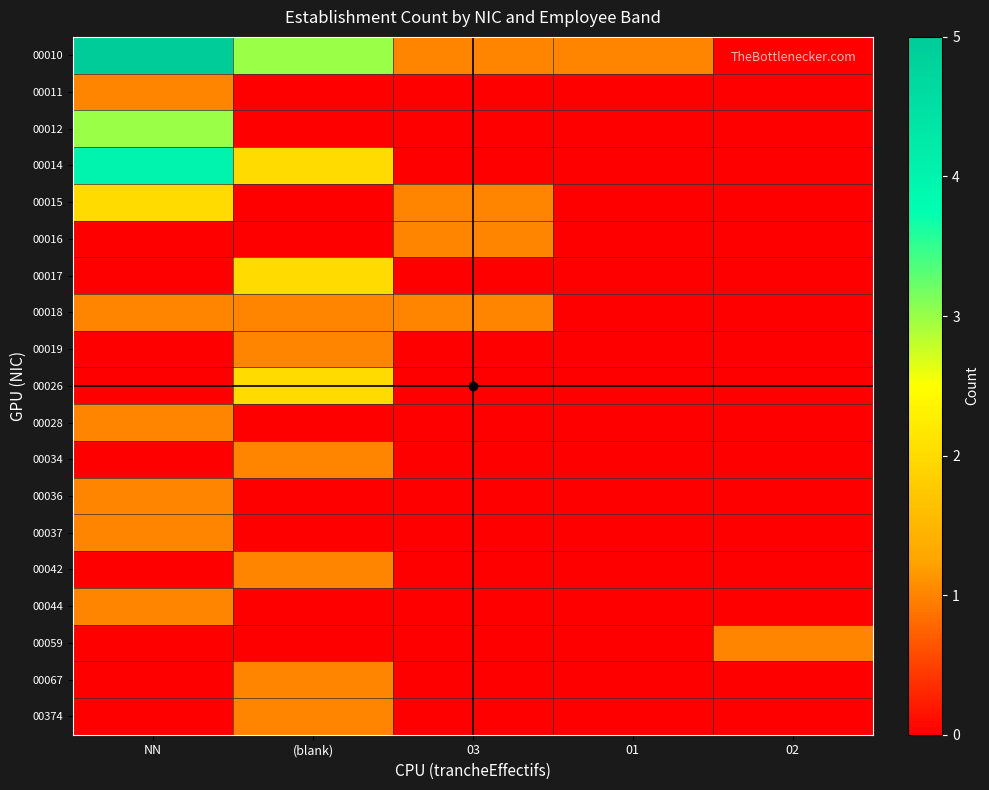

What is the spread (max minus min) of values at 01?

1